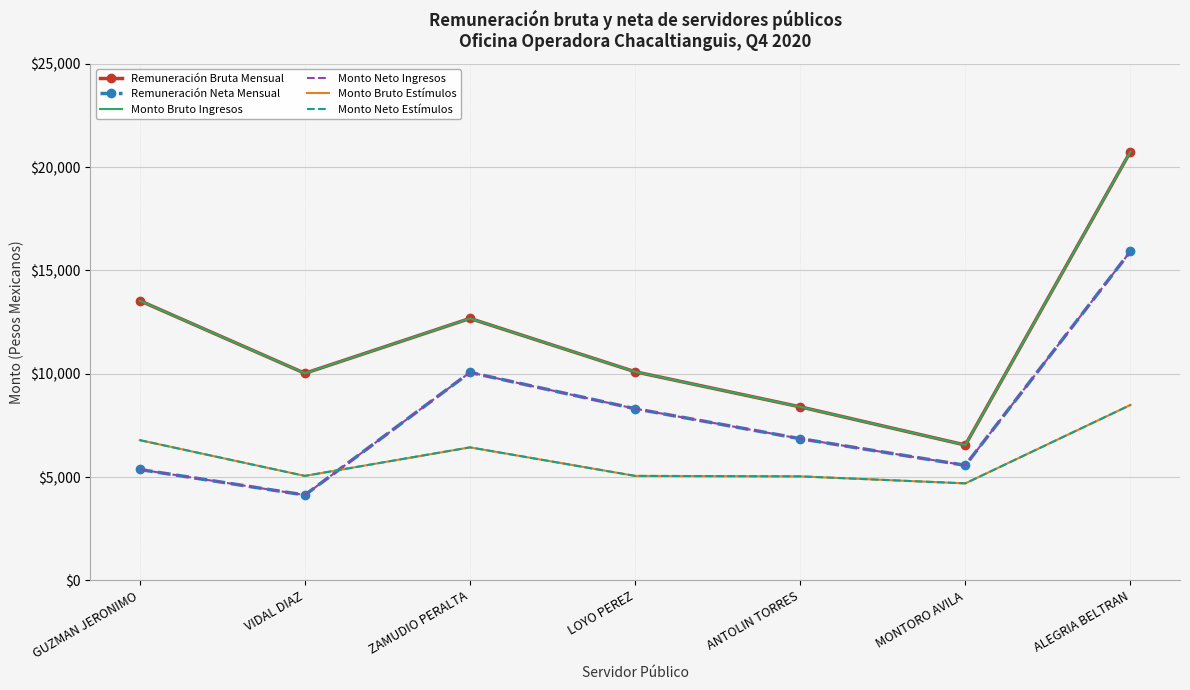

Reading left to right, extract all data points from this chart.

Remuneración Bruta Mensual: 13538.7	10023.6	12679.2	10098.3	8400.8	6553.3	20752.1
Remuneración Neta Mensual: 5369.8	4133.6	10066.9	8310.7	6859.7	5571.9	15927.5
Monto Bruto Ingresos: 13538.7	10023.6	12679.2	10098.3	8400.8	6553.3	20752.1
Monto Neto Ingresos: 5369.8	4133.6	10066.9	8310.7	6859.7	5571.9	15927.5
Monto Bruto Estímulos: 6790.2	5060.1	6440.7	5059.8	5037.3	4698.3	8492.1
Monto Neto Estímulos: 6790.2	5060.1	6440.7	5059.8	5037.3	4698.3	8492.1